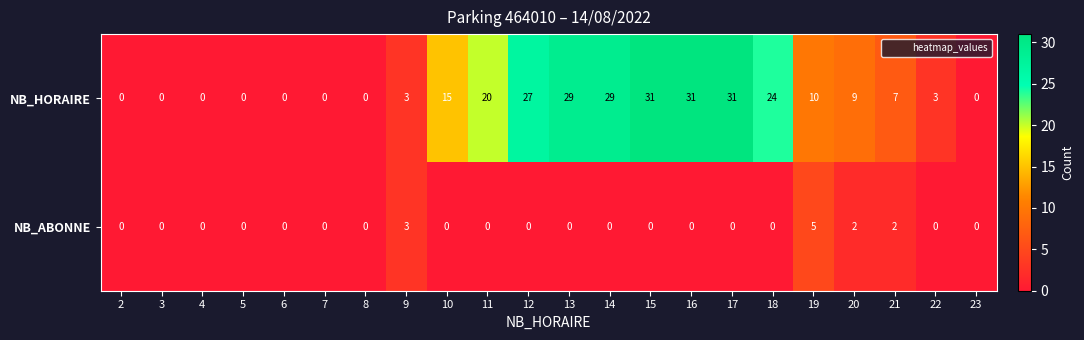

Rank the series by their average value, from highest to lowest.

NB_HORAIRE, NB_ABONNE